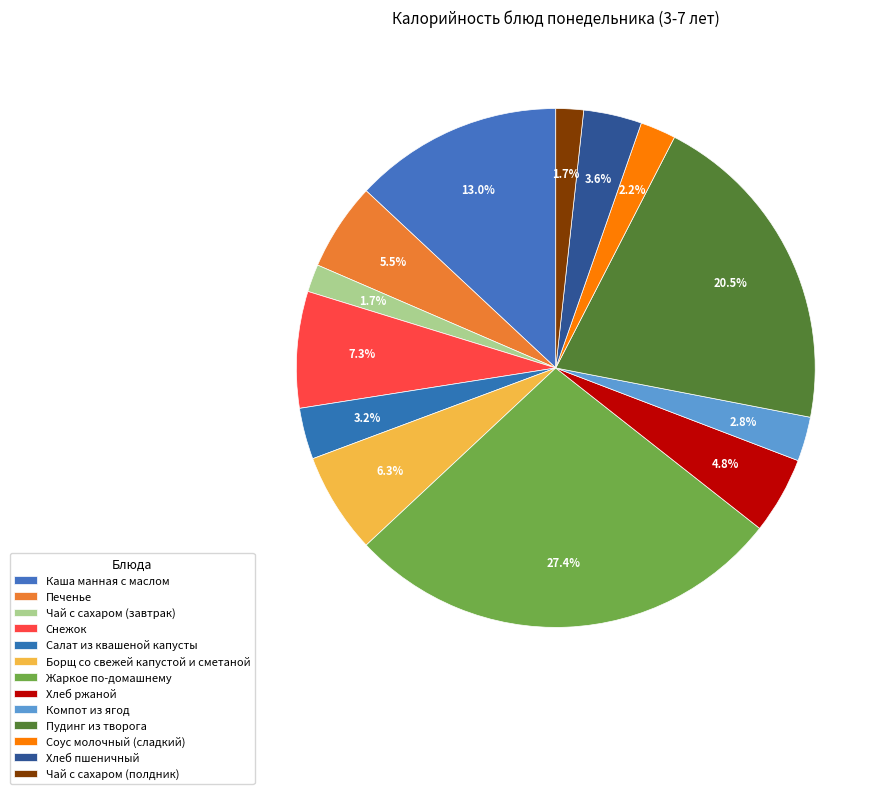

Which category has the smallest portion of the pie?

Чай с сахаром (завтрак)